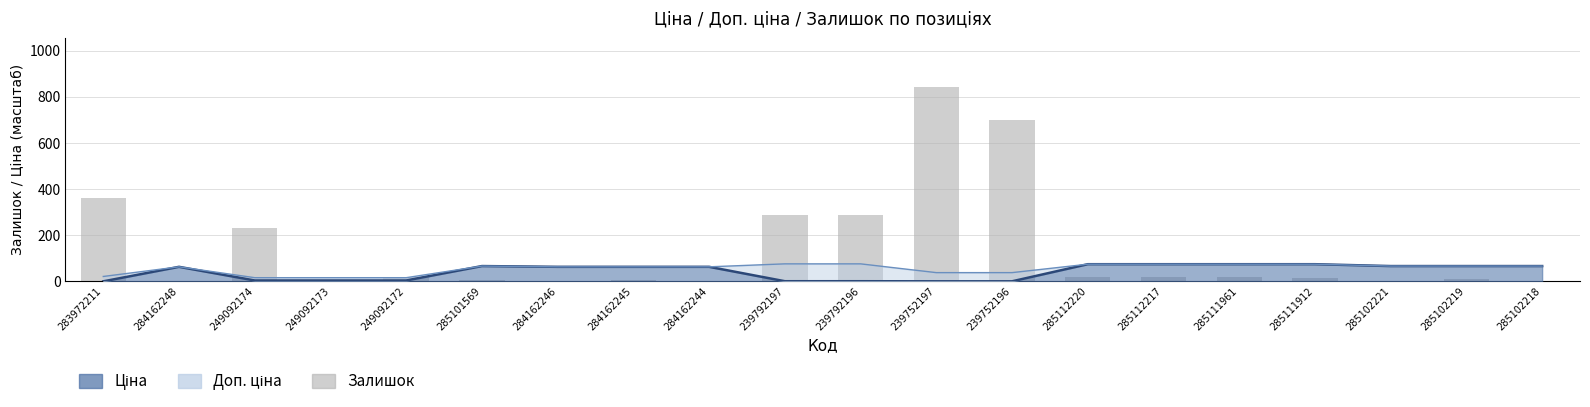

How many data points does each series have?

20